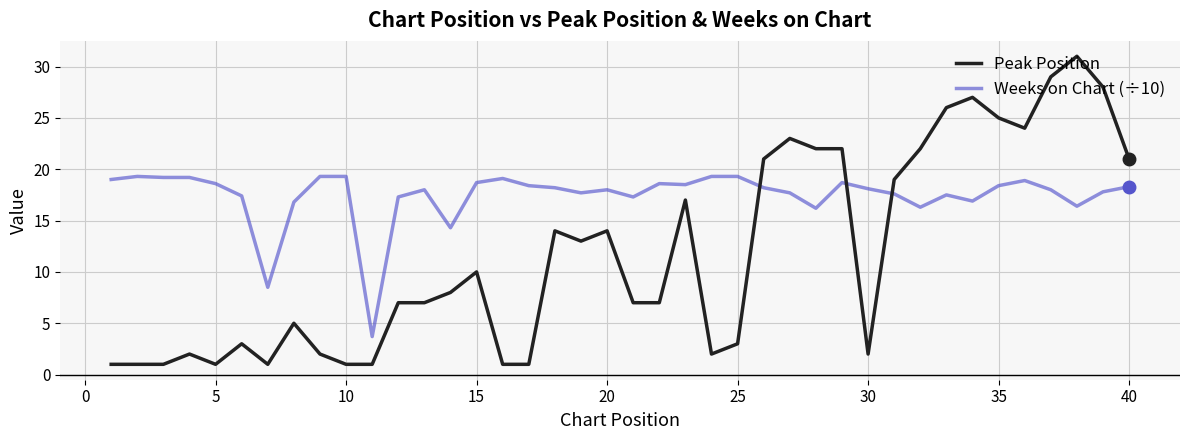

After their last crossing, which series has the higher values: Peak Position or Weeks on Chart (÷10)?

Peak Position